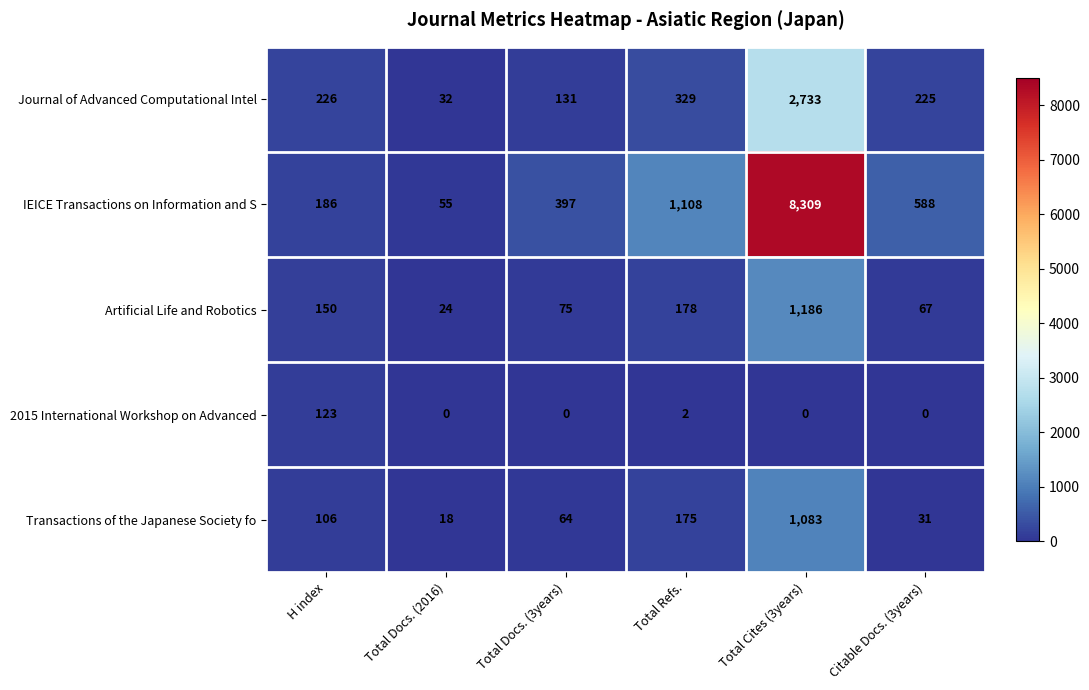

At which category is the sum across all series the highest?

Total Cites (3years)